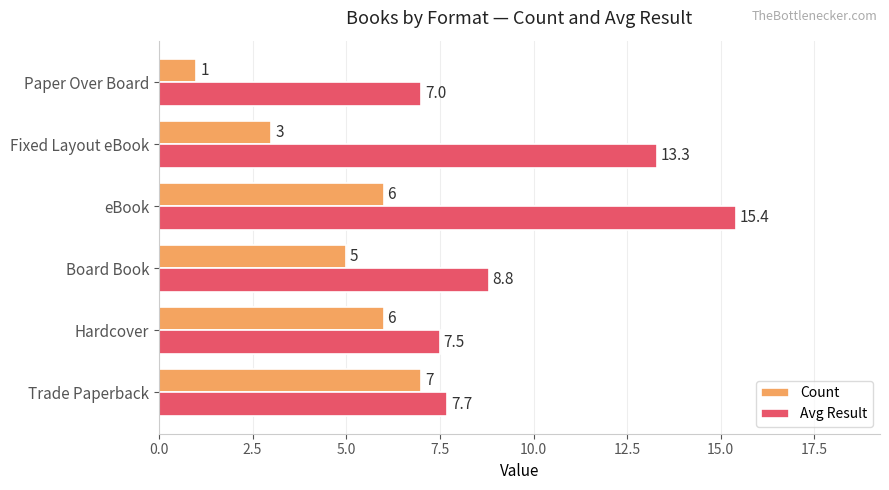

What value does the Count series have at Trade Paperback?

7.0